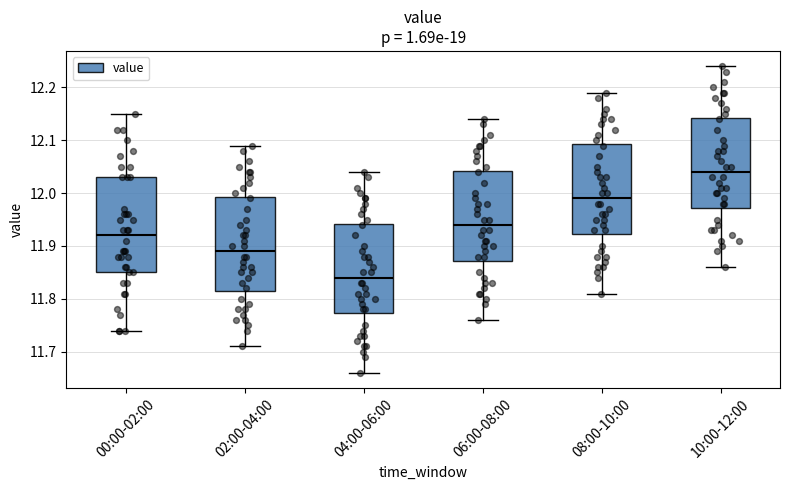

Reading left to right, transcribe this box plot: for each box, give where its median line is, the range the box spans, and where its two whiskers end, as read against the y-axis. The values are not printed on the chart, so give them approximately, as read against the axis.

00:00-02:00: median 11.92, box 11.85 to 12.03, whiskers 11.74 to 12.15
02:00-04:00: median 11.89, box 11.82 to 11.99, whiskers 11.71 to 12.09
04:00-06:00: median 11.84, box 11.77 to 11.94, whiskers 11.66 to 12.04
06:00-08:00: median 11.94, box 11.87 to 12.04, whiskers 11.76 to 12.14
08:00-10:00: median 11.99, box 11.92 to 12.09, whiskers 11.81 to 12.19
10:00-12:00: median 12.04, box 11.97 to 12.14, whiskers 11.86 to 12.24